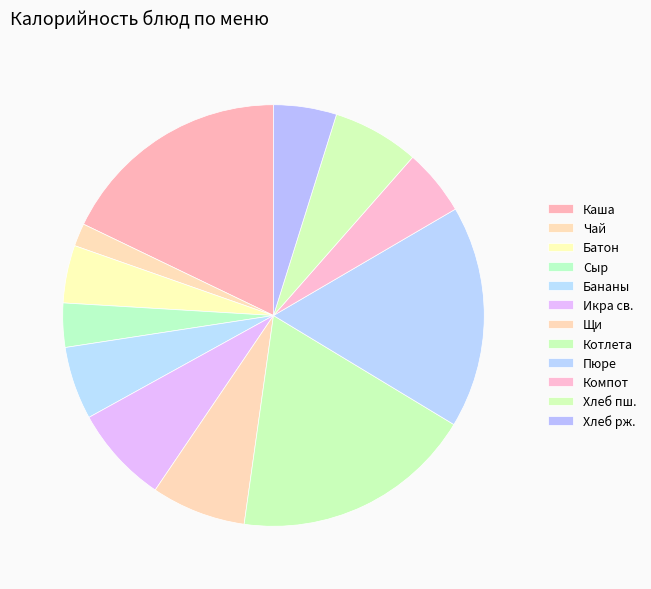

How many slices are in this pie chart?

12